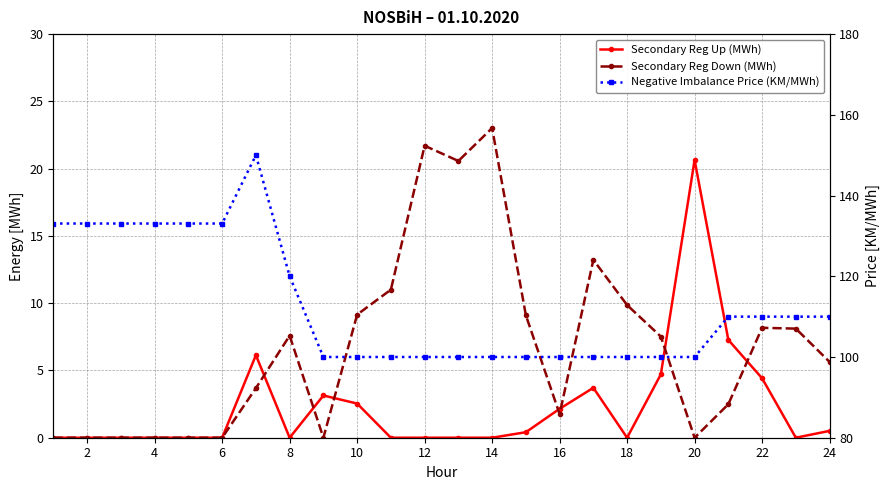

True or false: Negative Imbalance Price (KM/MWh) has more than 2 interior local peaks.

False